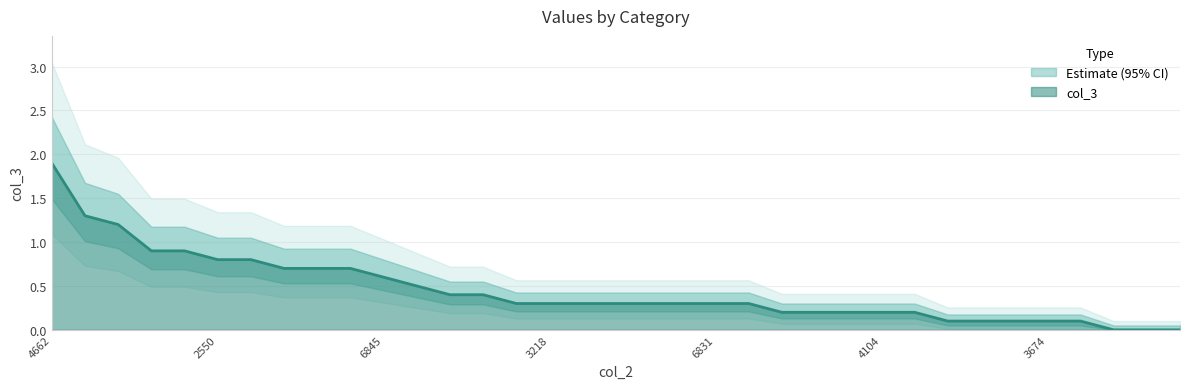

Is it true that the value at 1595 is 2.1?

False